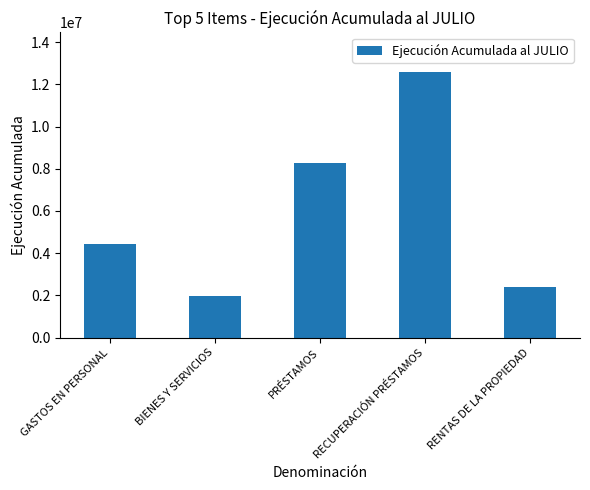

How many bars are there in total?

5